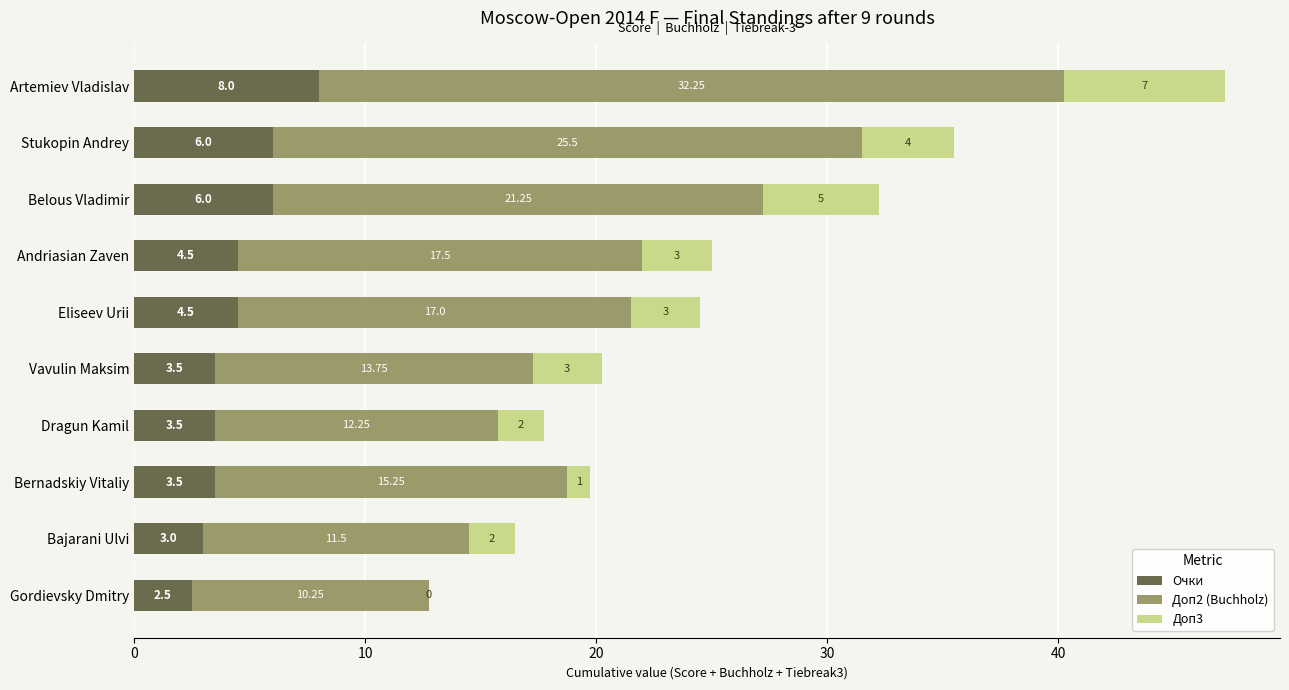

Which category has the highest value in the Очки series?

Artemiev Vladislav